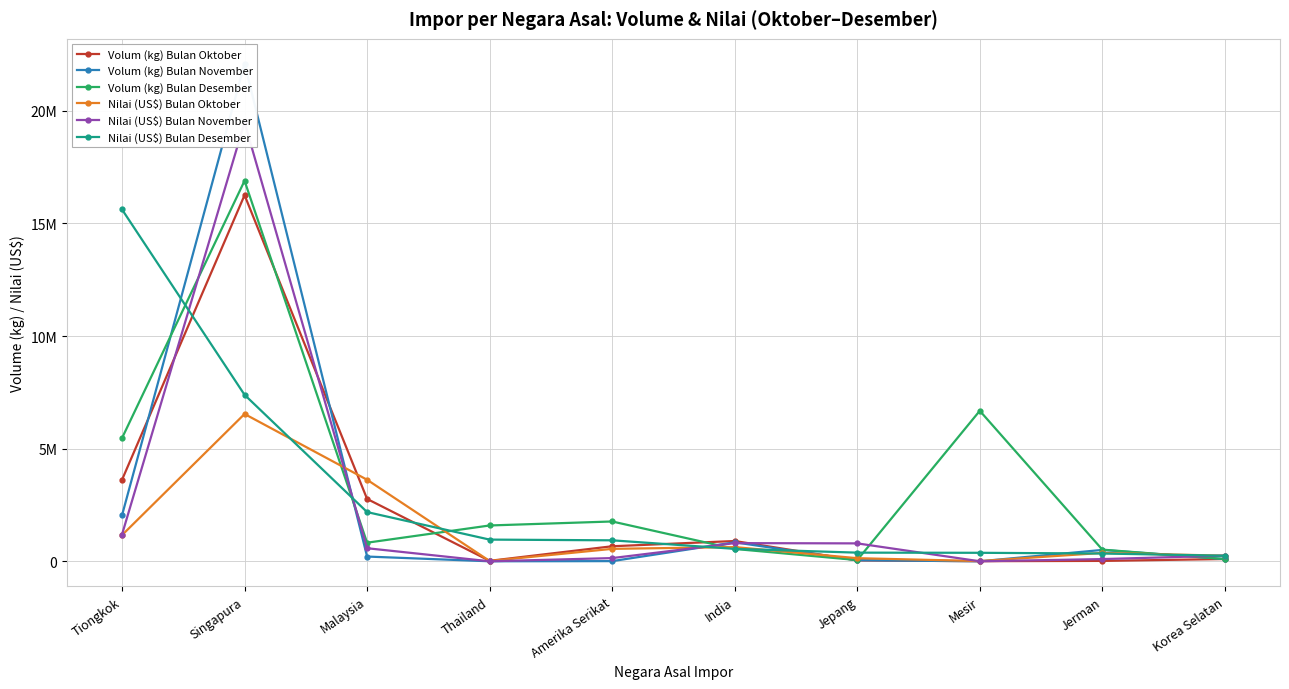

How many interior local valleys does the Nilai (US$) Bulan November series have?

2